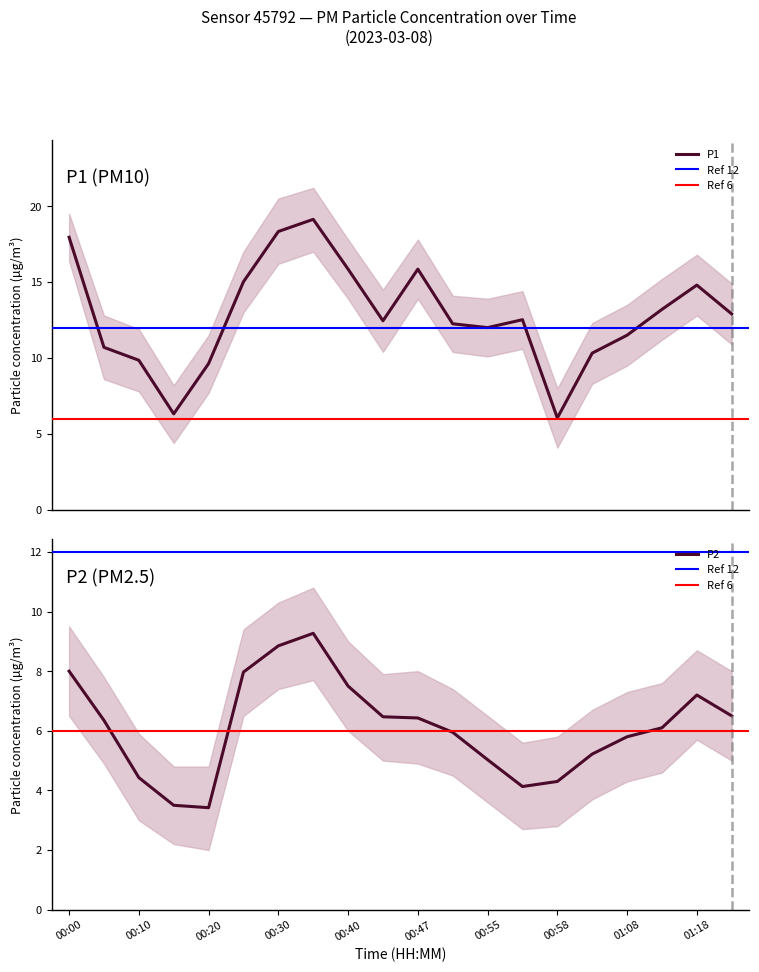

True or false: P2 and P1 cross at least once.

False